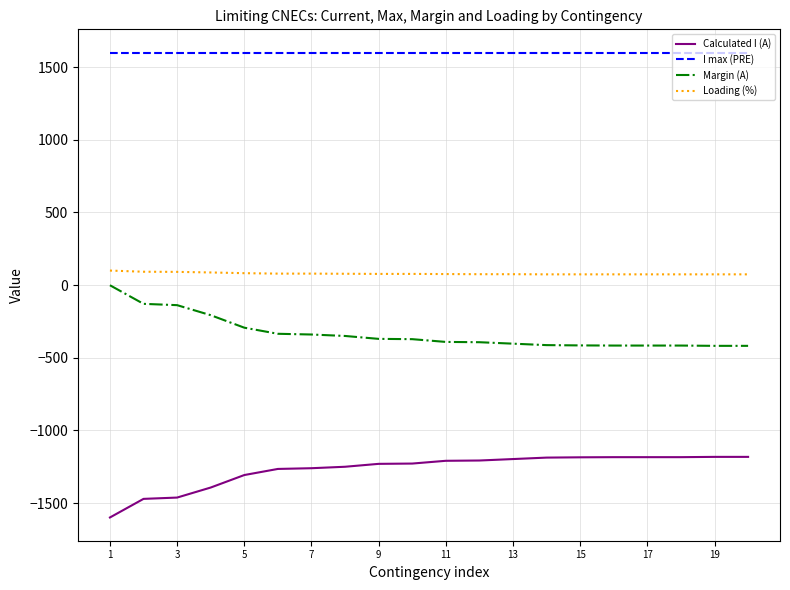

Which series has the largest total across all categories?

I max (PRE)